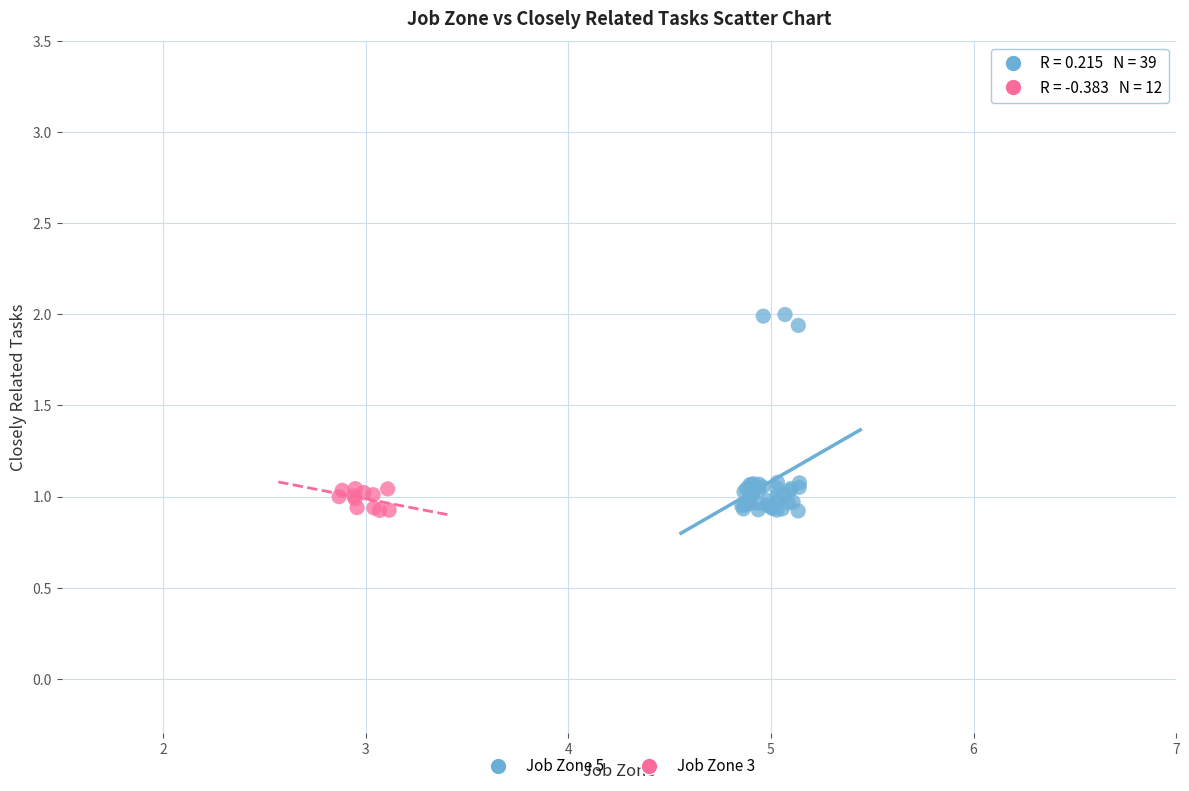

Which series contains the highest Y value?

Job Zone 5